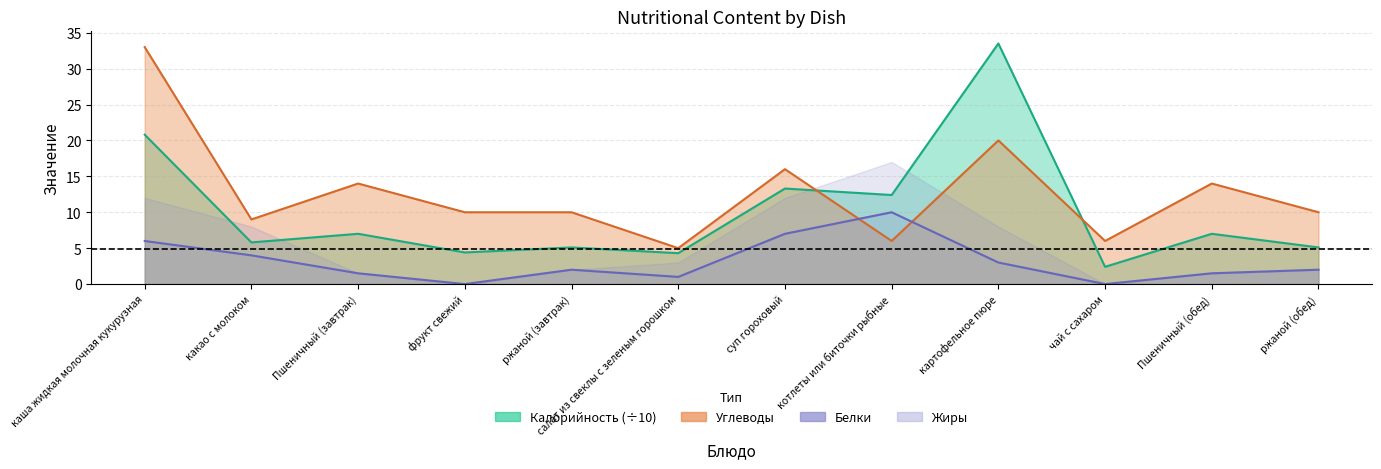

Between which two adjacent categories do Углеводы and Белки first intersect?

суп гороховый and котлеты или биточки рыбные